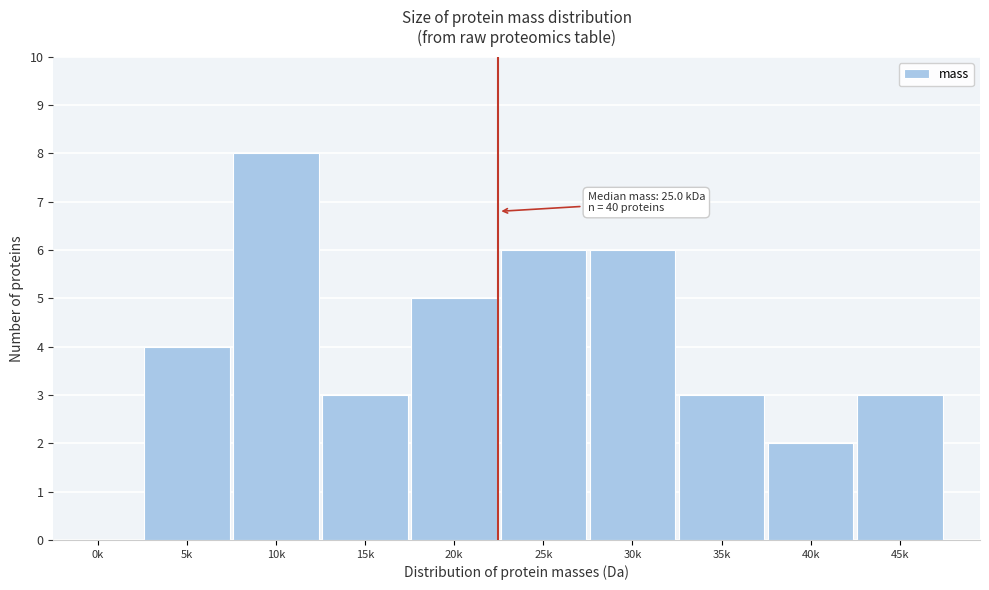

Reading left to right, extract all data points from this chart.

0k=0	5k=4	10k=8	15k=3	20k=5	25k=6	30k=6	35k=3	40k=2	45k=3